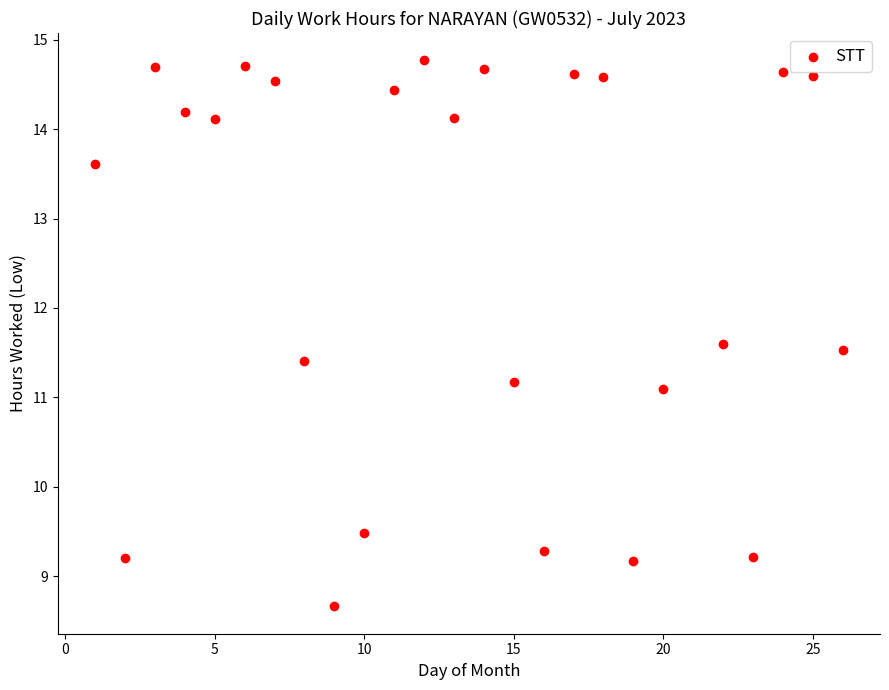

What is the range of Y values (max minus min)?

6.1